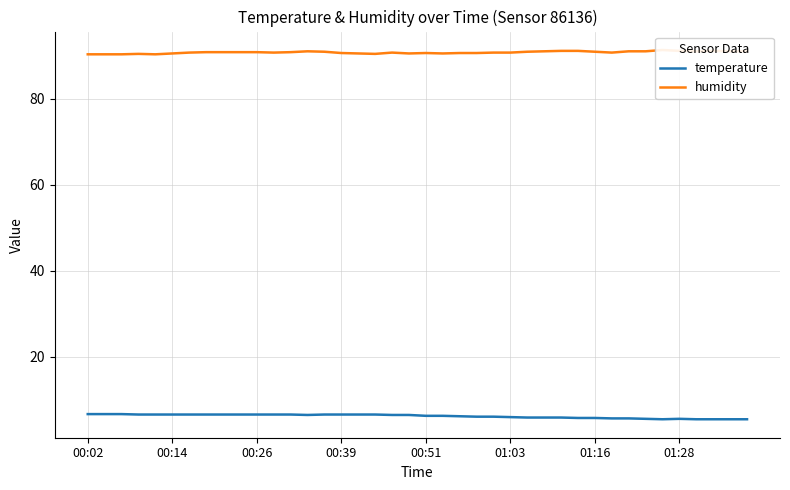

True or false: humidity and temperature cross at least once.

False